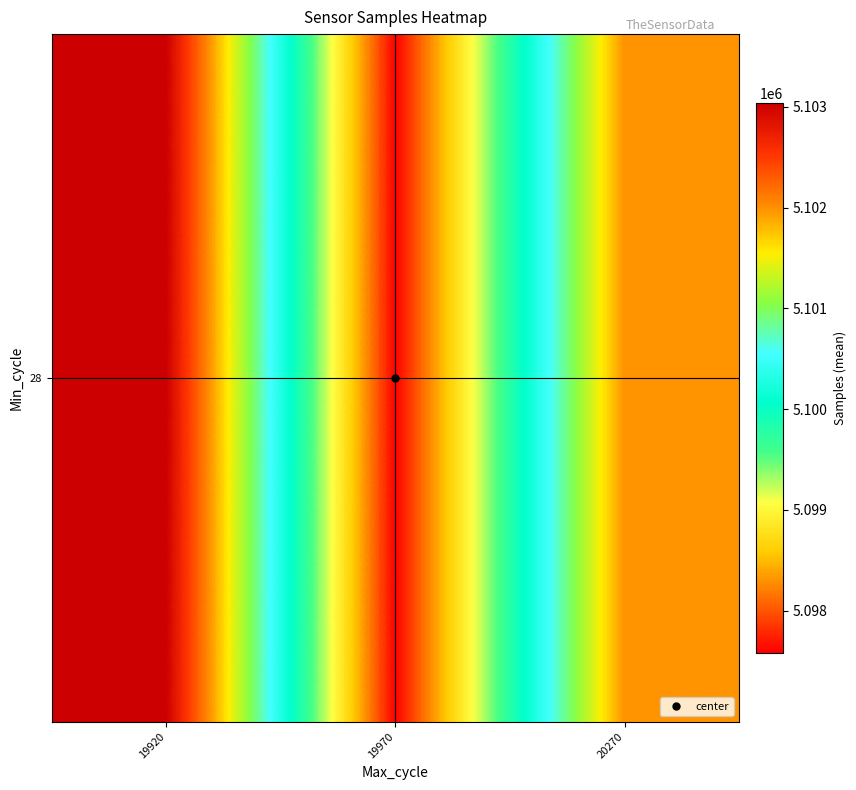

Reading left to right, extract all data points from this chart.

5103038.1	5097581.0	5101990.2